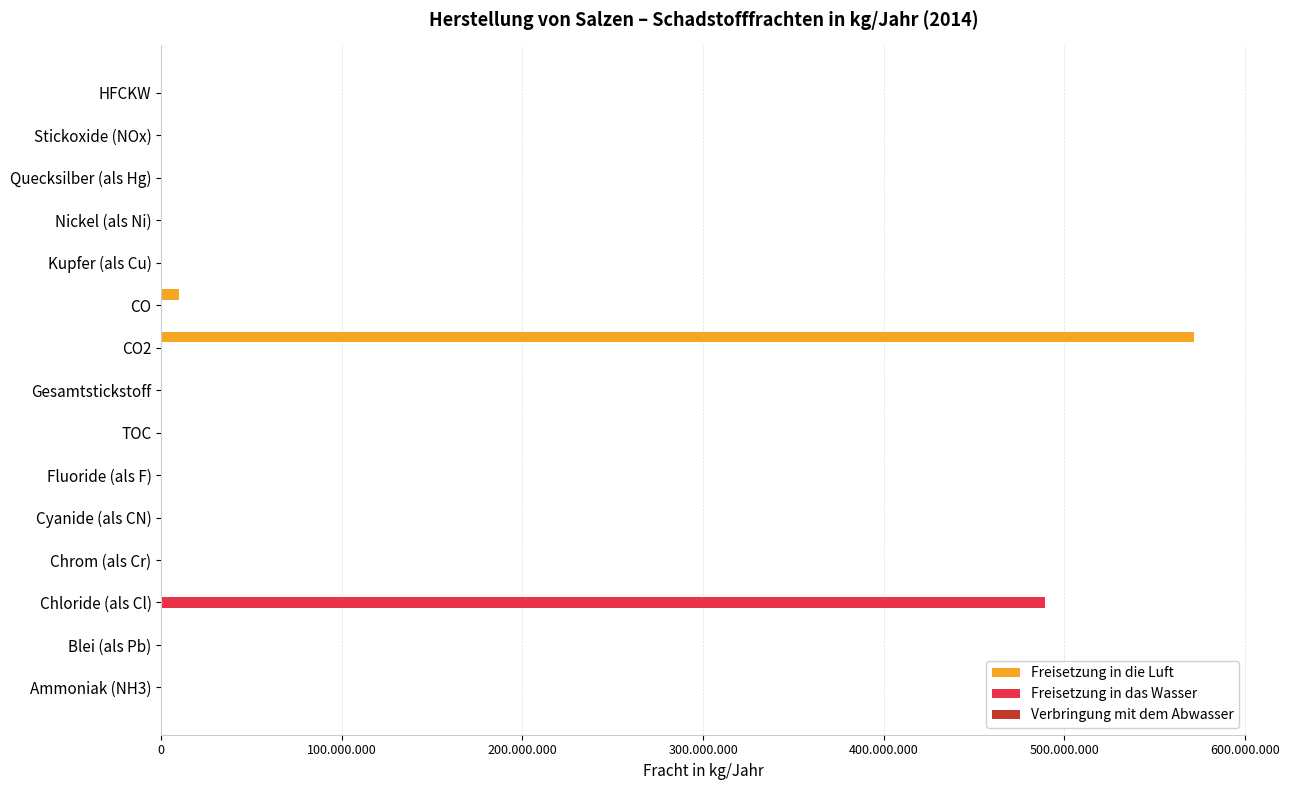

Reading left to right, transcribe all the data shown in this chart.

Freisetzung in die Luft: 238000	0	0	0	0	0	0	0	572000000	9830000	148	0	0	273000	3
Freisetzung in das Wasser: 0	63	489000000	1200	0	29100	91800	79500	0	0	0	85	2	0	0
Verbringung mit dem Abwasser: 0	0	0	0	480	0	63000	338300	0	0	0	0	0	0	0